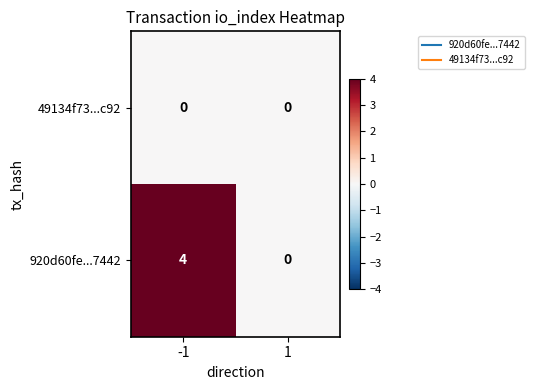

Is it true that 920d60fe...7442 equals 2 at -1?

False